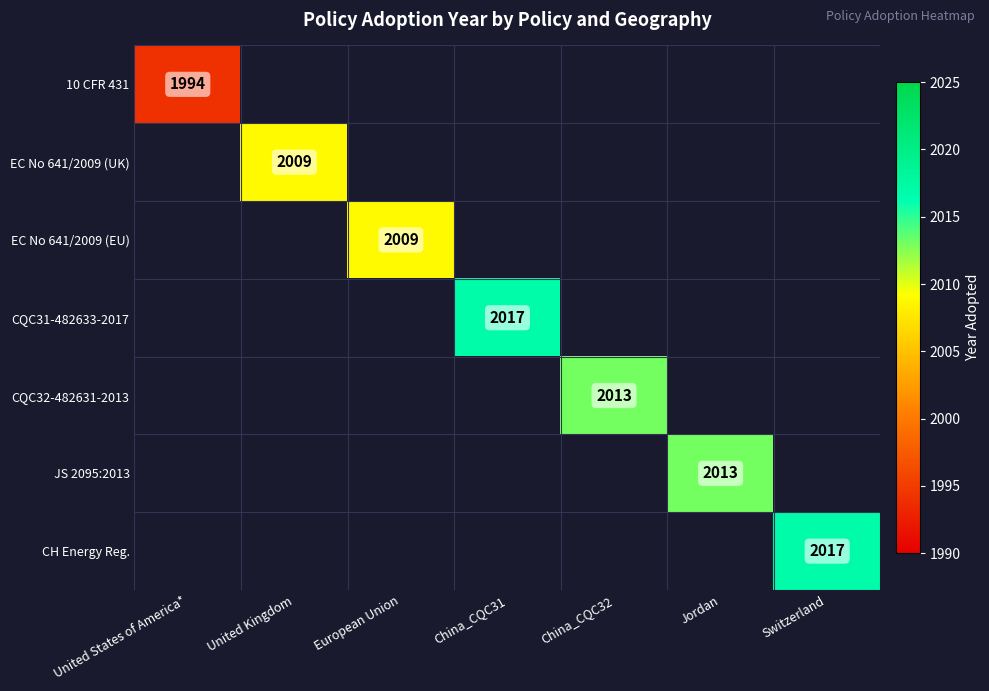

At how many categories does at least one series exceed 2002?

6